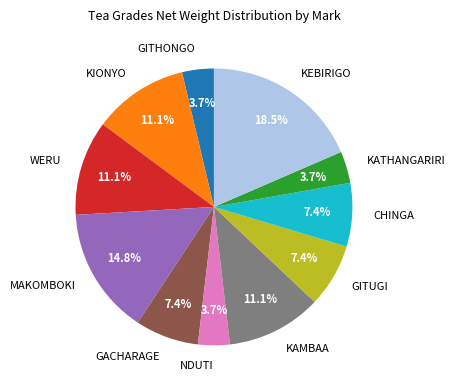

Is there a majority slice in this chart?

No